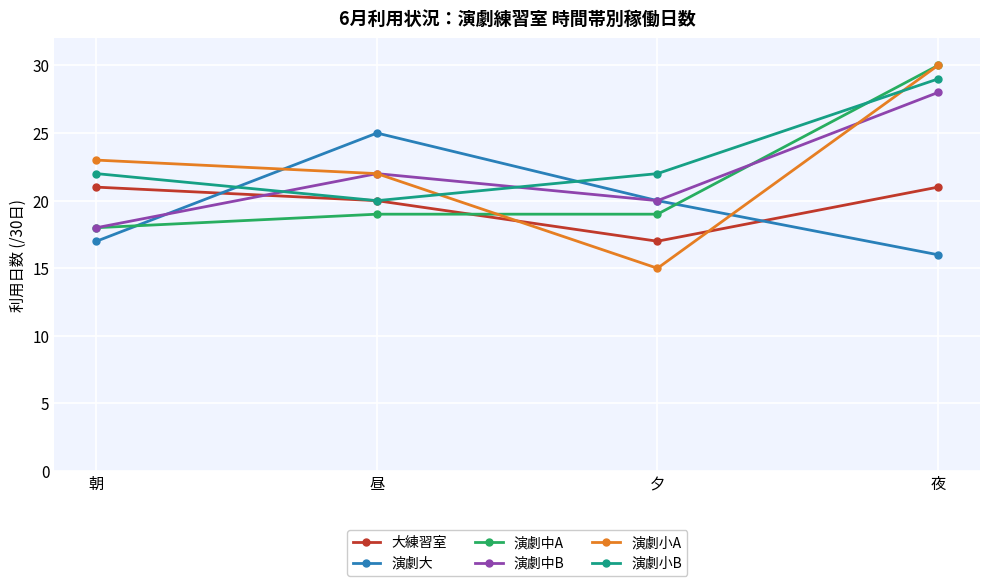

What are all the series names shown in the legend?

大練習室, 演劇大, 演劇中A, 演劇中B, 演劇小A, 演劇小B